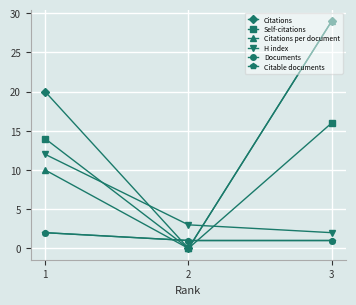

How many lines are shown in the chart?

6